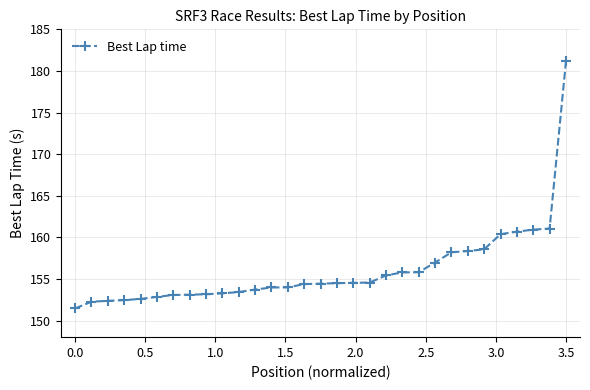

What is the greatest value displayed?

181.2